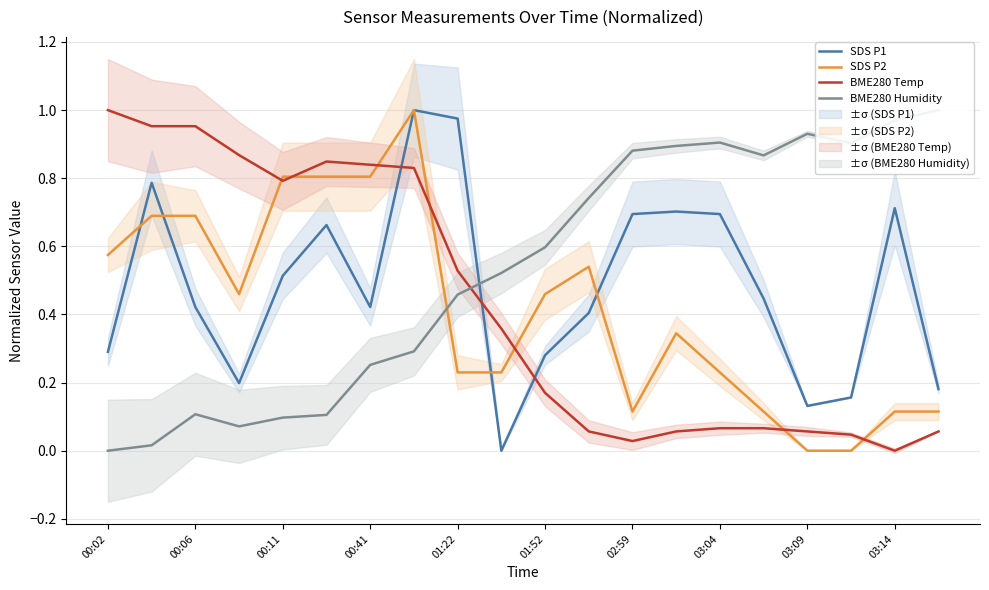

Read the BME280 Humidity value at 11.

0.7